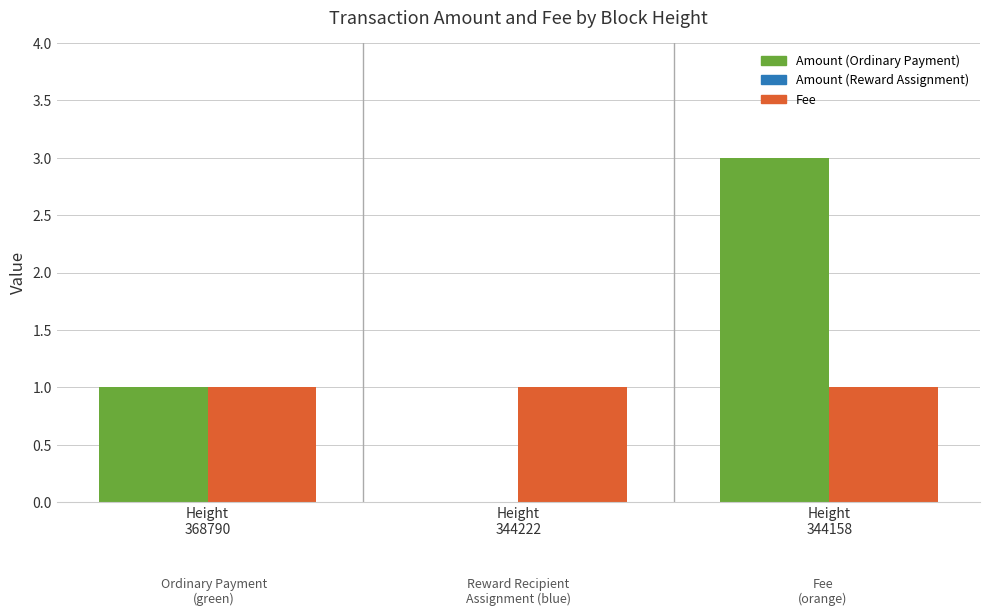

Which label corresponds to the largest value in the chart?

Height
344158